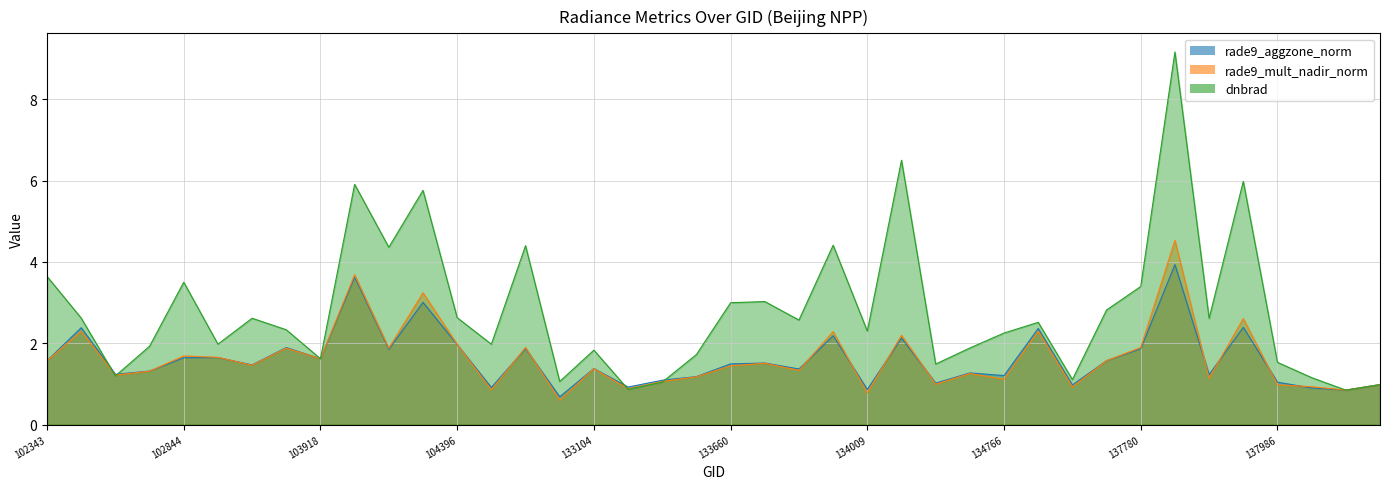

After their last crossing, which series has the higher values: dnbrad or rade9_aggzone_norm?

dnbrad